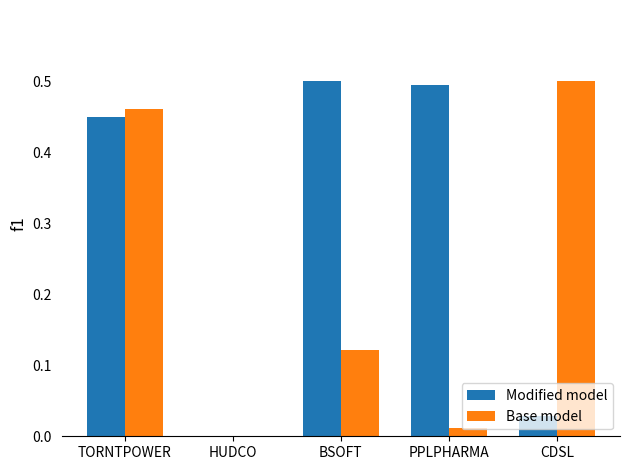

Between HUDCO and PPLPHARMA, which series saw the biggest shift?

Modified model